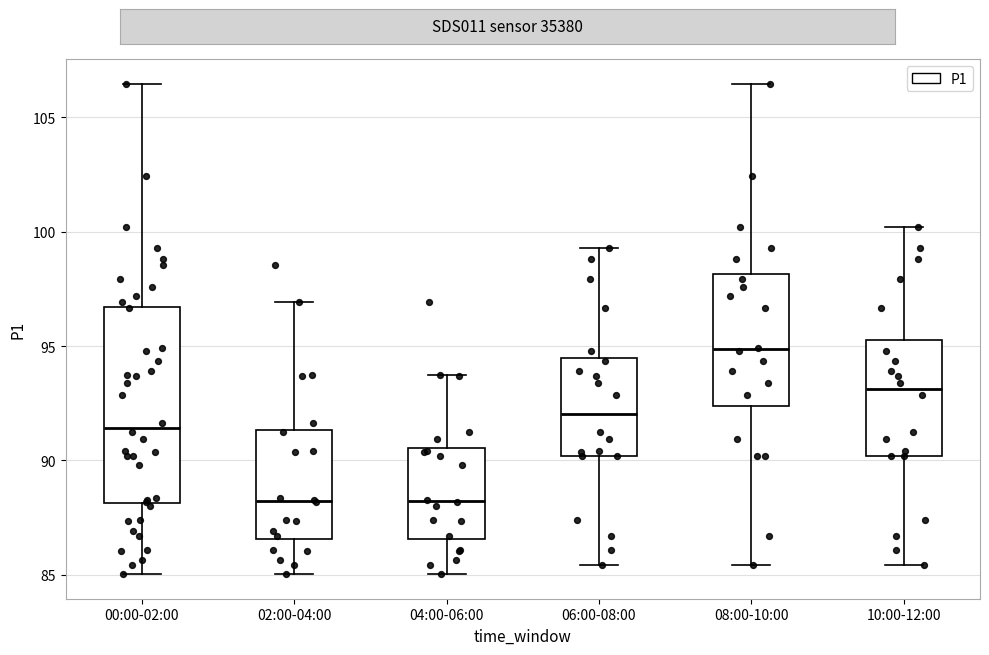

Reading left to right, transcribe this box plot: for each box, give where its median line is, the range the box spans, and where its two whiskers end, as read against the y-axis. The values are not printed on the chart, so give them approximately, as read against the axis.

00:00-02:00: median 91.5, box 88.0 to 96.5, whiskers 85.0 to 106.5
02:00-04:00: median 88.0, box 86.5 to 91.5, whiskers 85.0 to 97.0
04:00-06:00: median 88.0, box 86.5 to 90.5, whiskers 85.0 to 94.0
06:00-08:00: median 92.0, box 90.0 to 94.5, whiskers 85.5 to 99.5
08:00-10:00: median 95.0, box 92.5 to 98.0, whiskers 85.5 to 106.5
10:00-12:00: median 93.0, box 90.0 to 95.5, whiskers 85.5 to 100.0